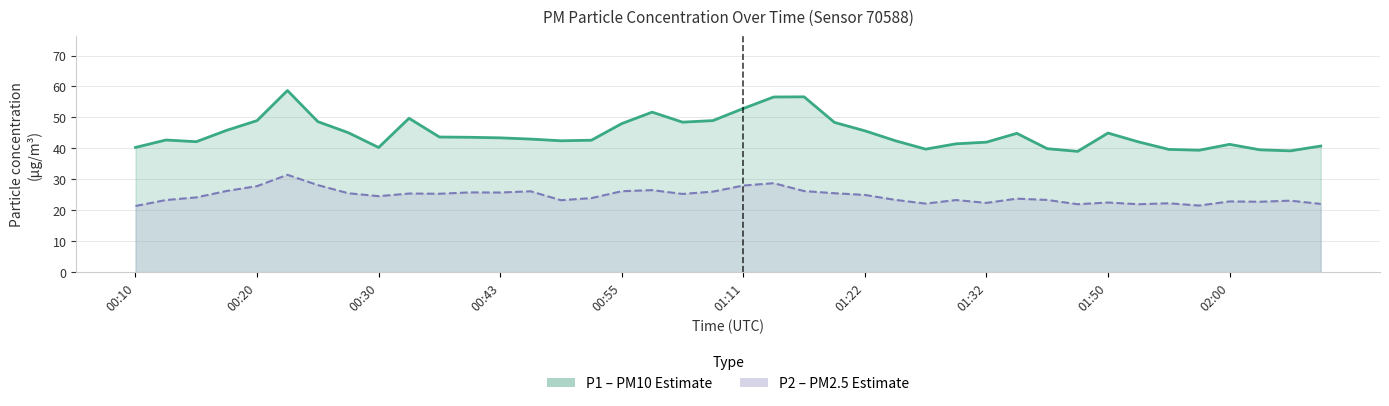

True or false: P2 has a value of 9.7 at 01:42.

False